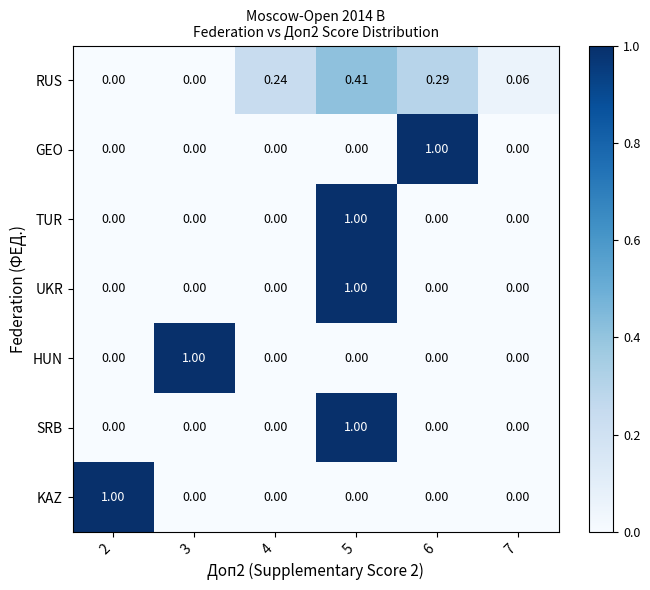

What is the spread (max minus min) of values at 5?

1.0